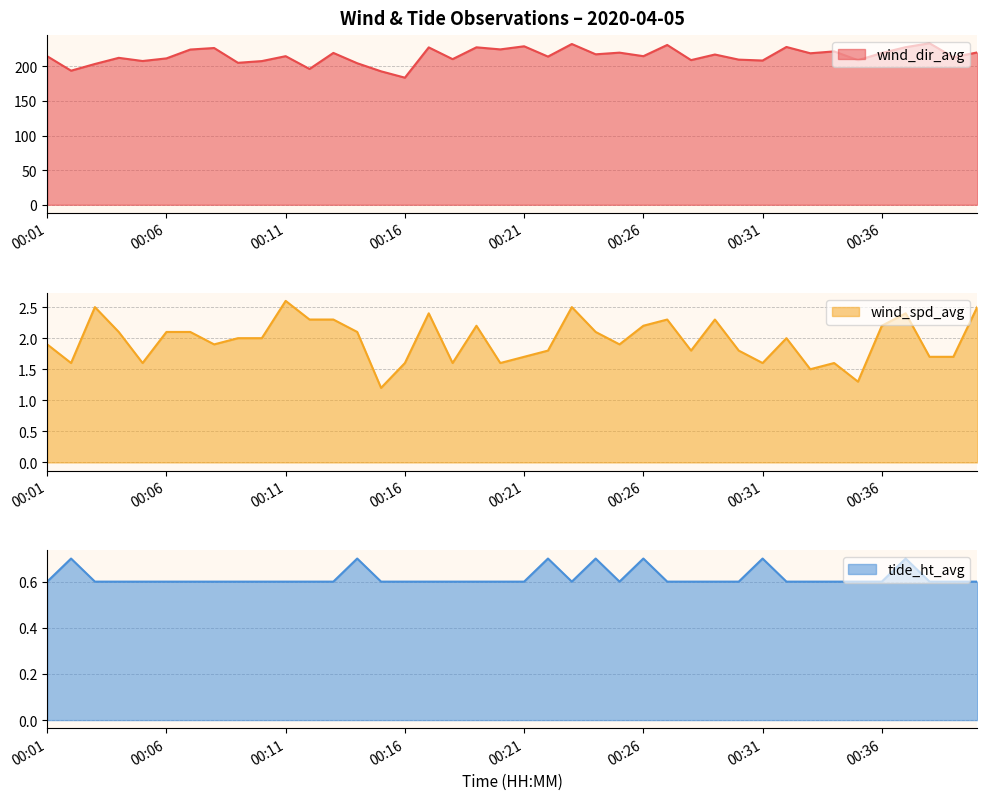

What is the difference between the second highest and second lowest values in the wind_spd_avg series?

1.2